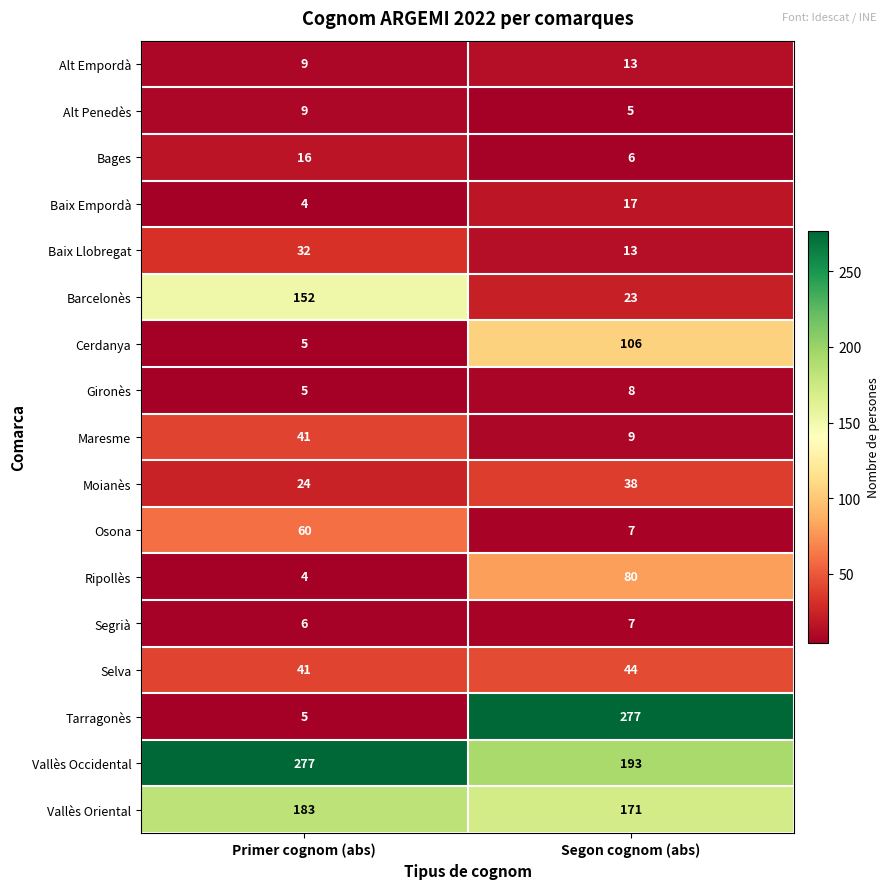

Rank the categories by Barcelonès value from lowest to highest.

Segon cognom (abs), Primer cognom (abs)